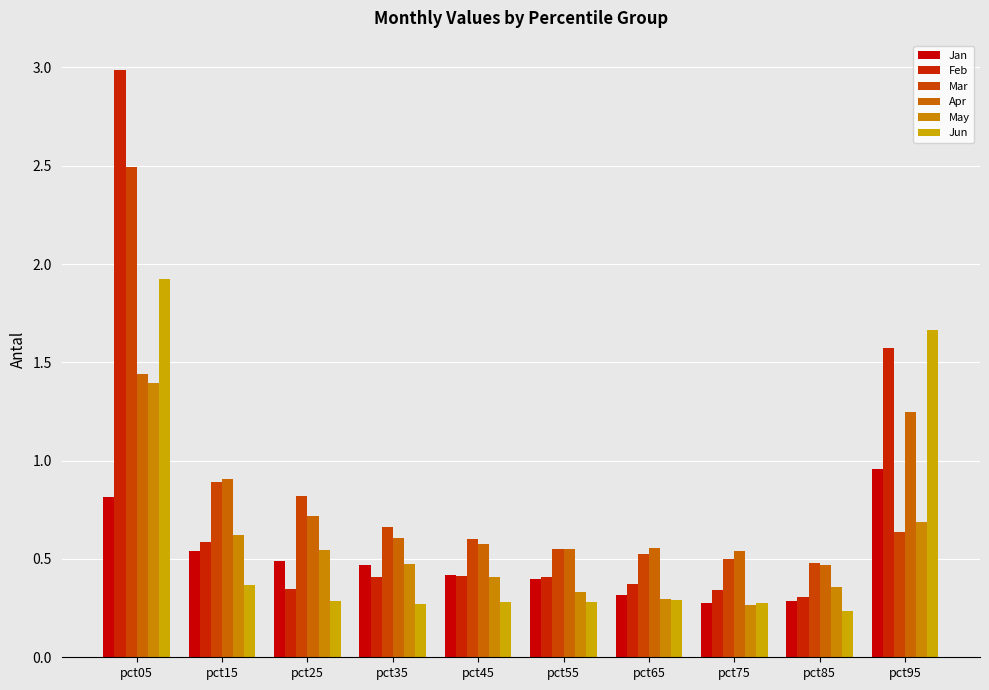

What is the total value across all series at pct55?

2.5